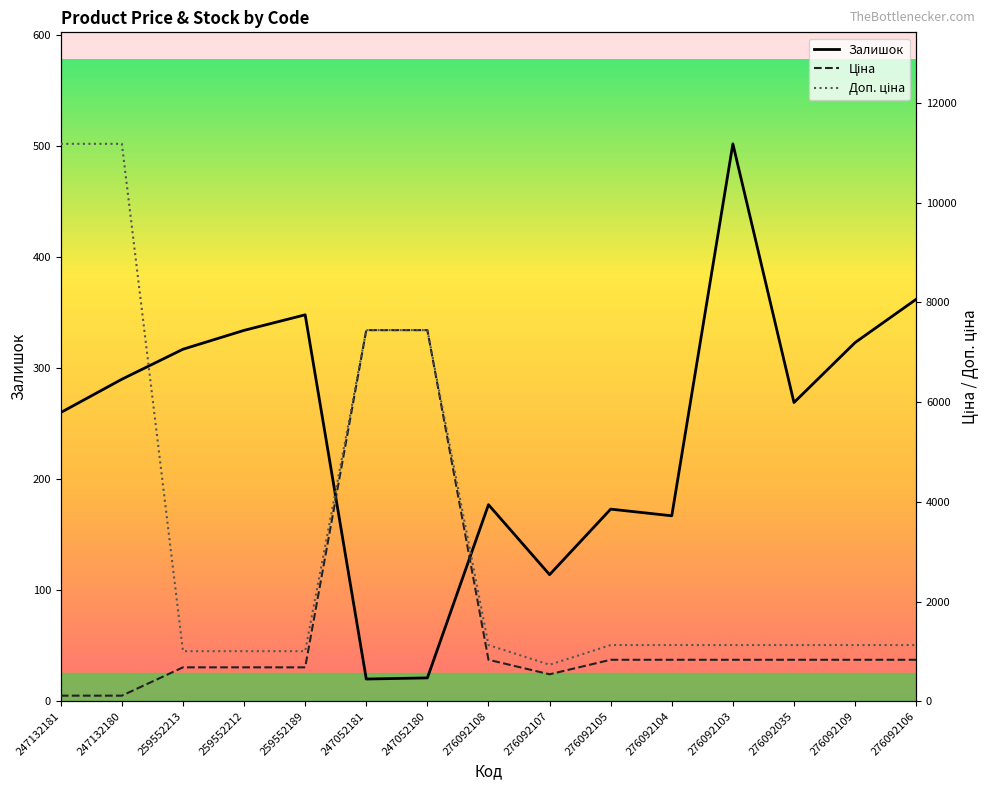

Rank the categories by Доп. ціна value from highest to lowest.

247132181, 247132180, 247052181, 247052180, 276092108, 276092105, 276092104, 276092103, 276092035, 276092109, 276092106, 259552213, 259552212, 259552189, 276092107